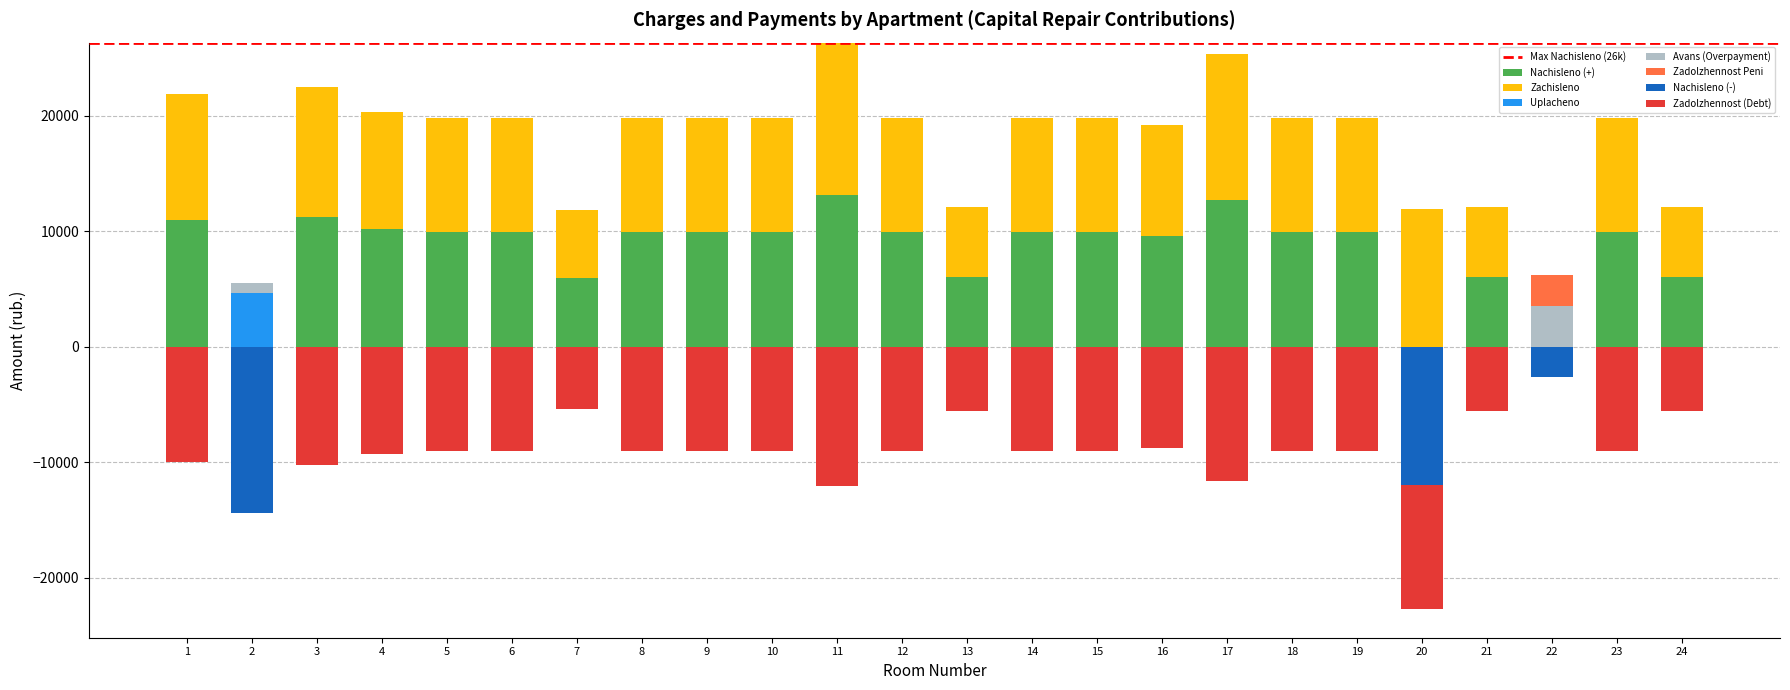

How many bars are there in total?

120